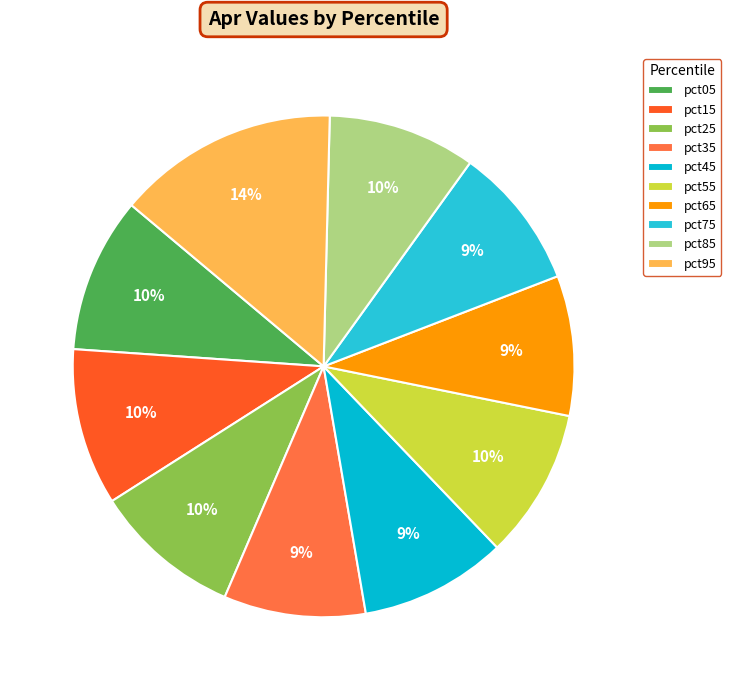

How many slices are in this pie chart?

10